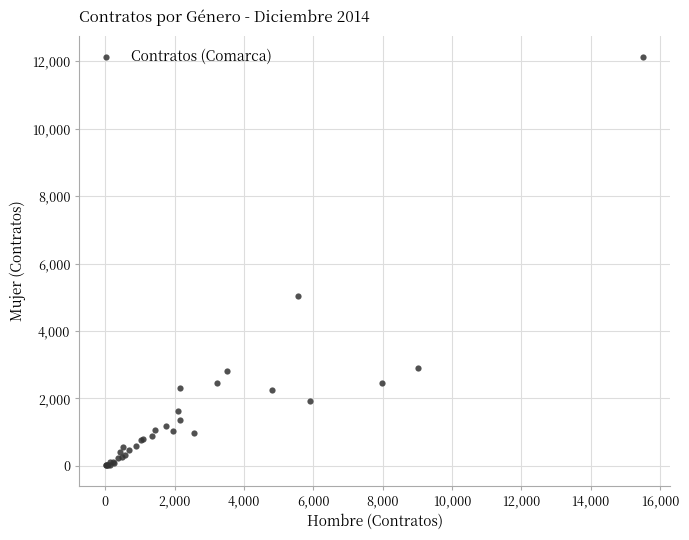

What Y value in the scatter plot is closest to 6073?

5031